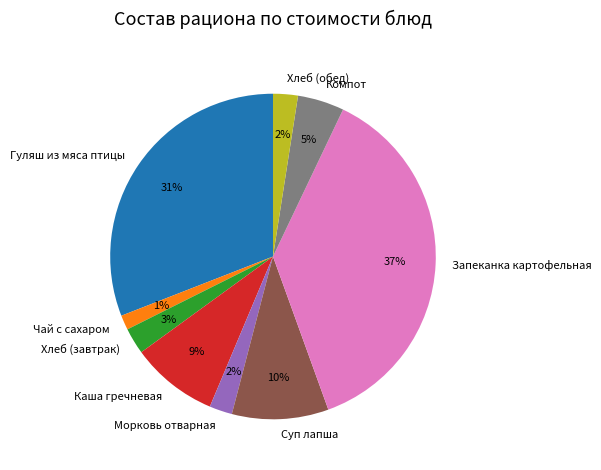

To the nearest percent, what percentage of the pie is Гуляш из мяса птицы?

31%